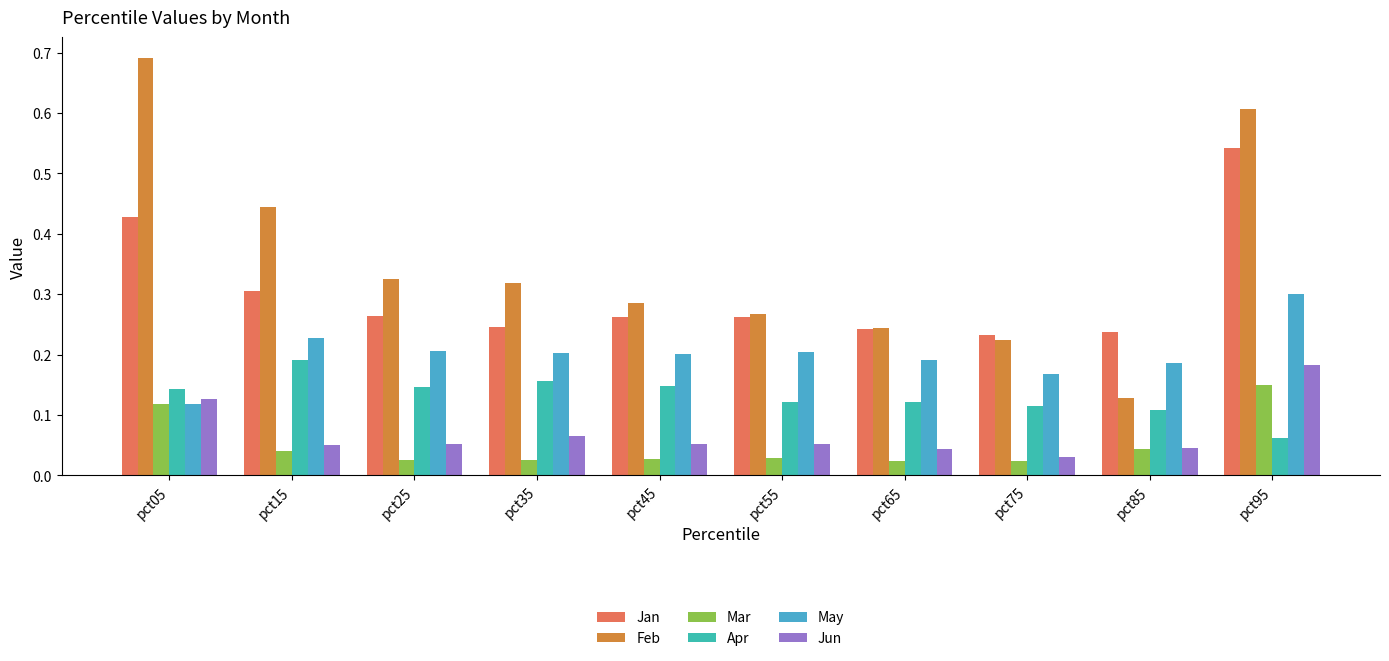

How many Jan values are between 0 and 1?

10